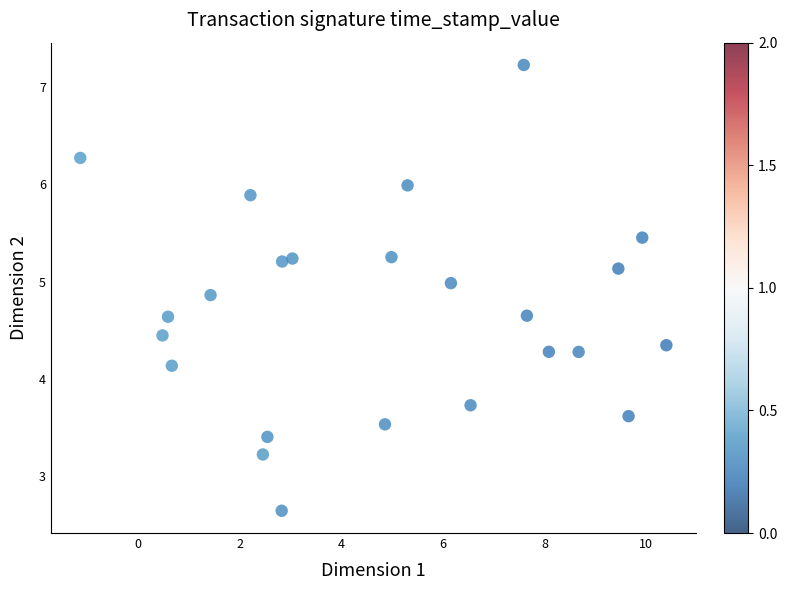

What Y value in the scatter plot is closest to 4?

4.1